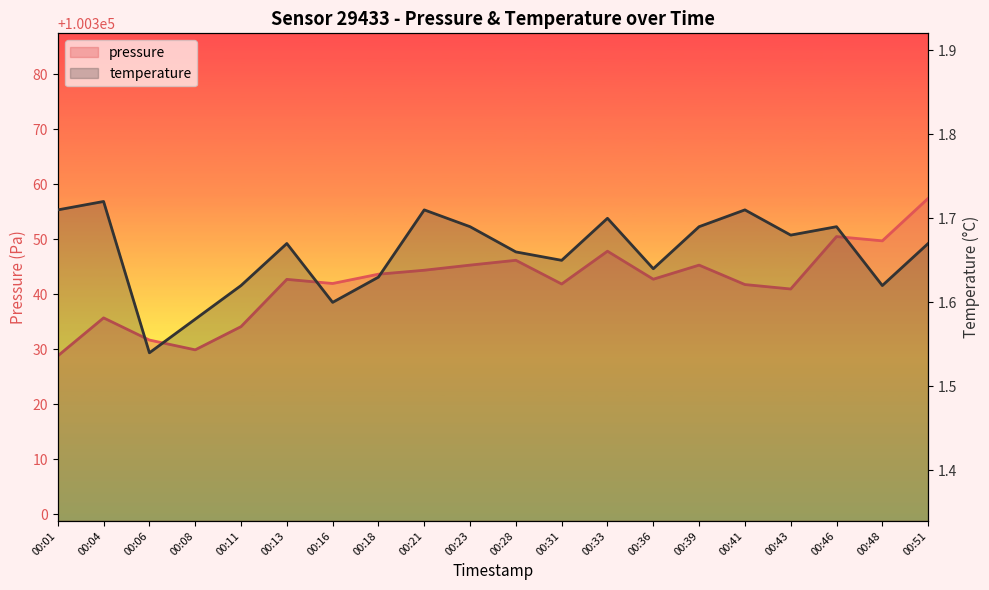

Is it true that temperature equals 2.4 at 00:23?

False